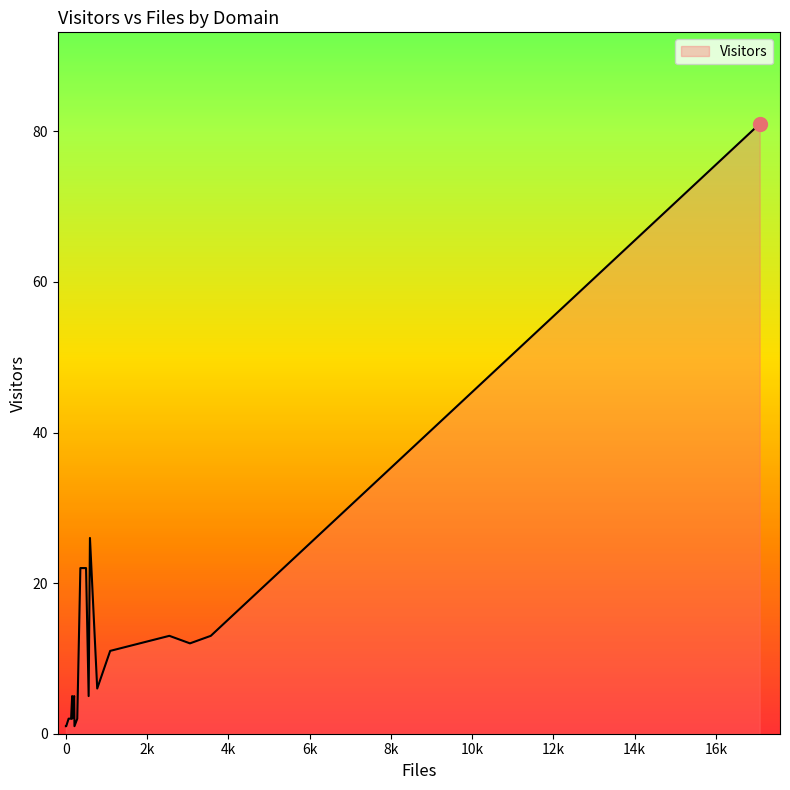

Count the number of values greater than 5.

9